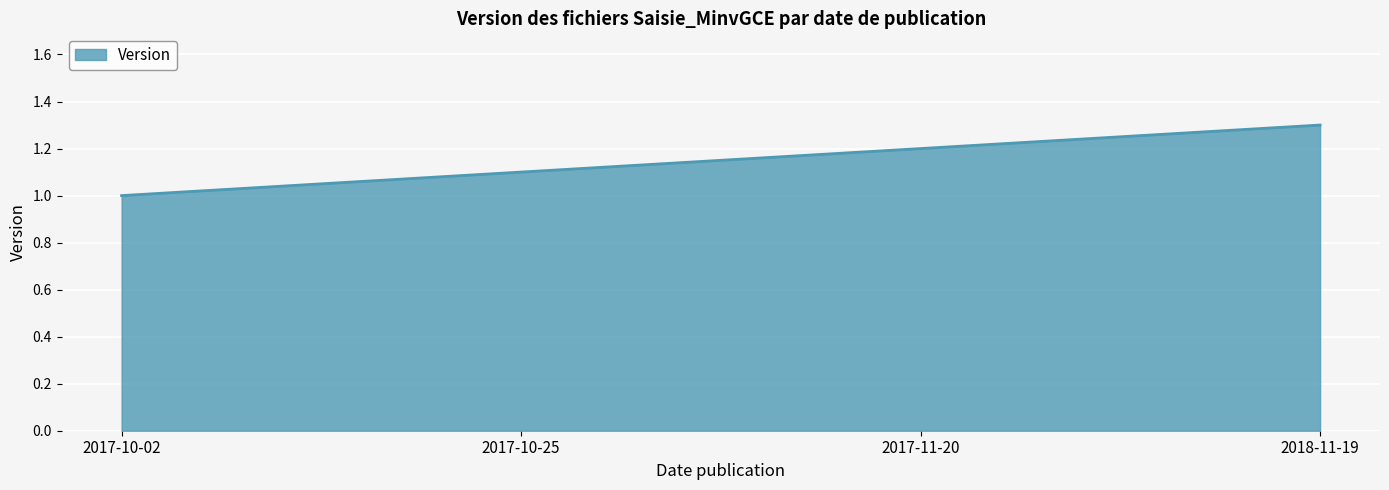

Rank the categories by value from lowest to highest.

2017-10-02, 2017-10-25, 2017-11-20, 2018-11-19